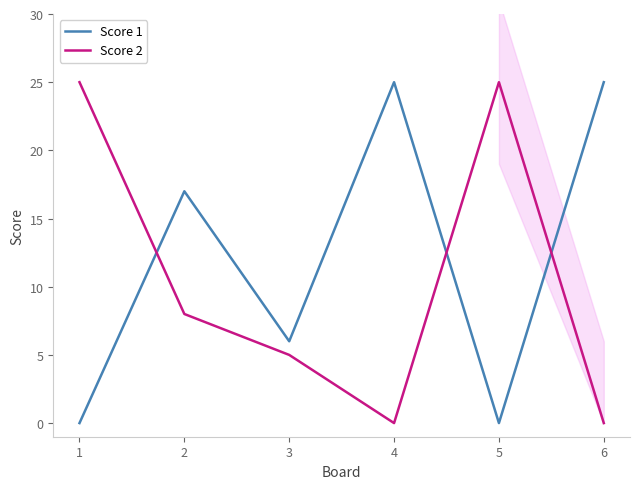

List the series in order of their overall mean, highest first.

Score 1, Score 2